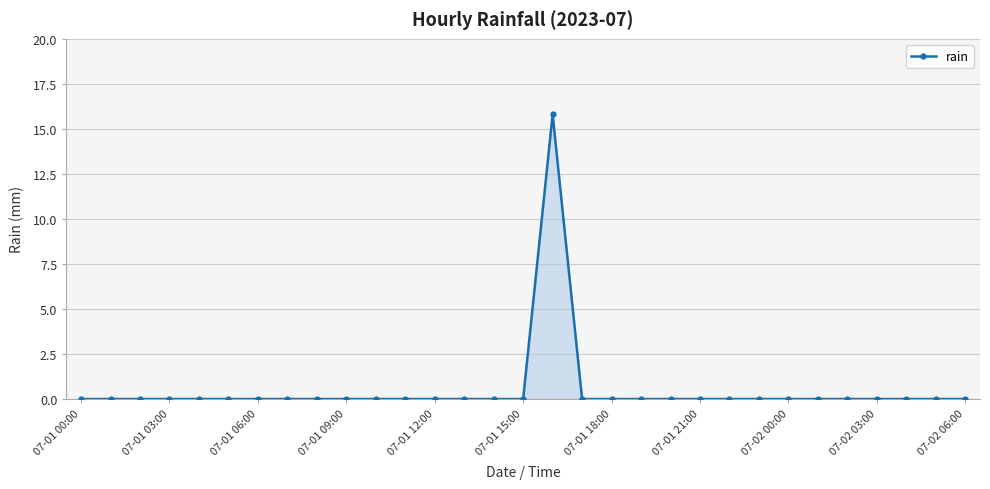

Reading left to right, what are all the values shown in this chart?

0.0	0.0	0.0	0.0	0.0	0.0	0.0	0.0	0.0	0.0	0.0	0.0	0.0	0.0	0.0	0.0	15.8	0.0	0.0	0.0	0.0	0.0	0.0	0.0	0.0	0.0	0.0	0.0	0.0	0.0	0.0